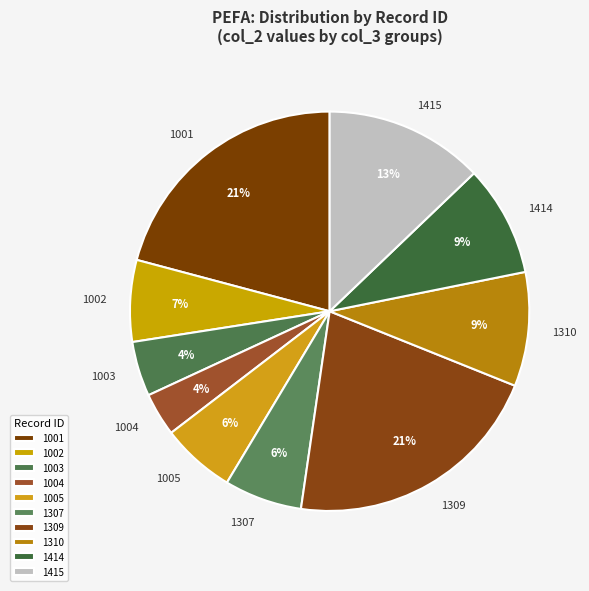

Is it true that 1310 is 9% of the pie?

True